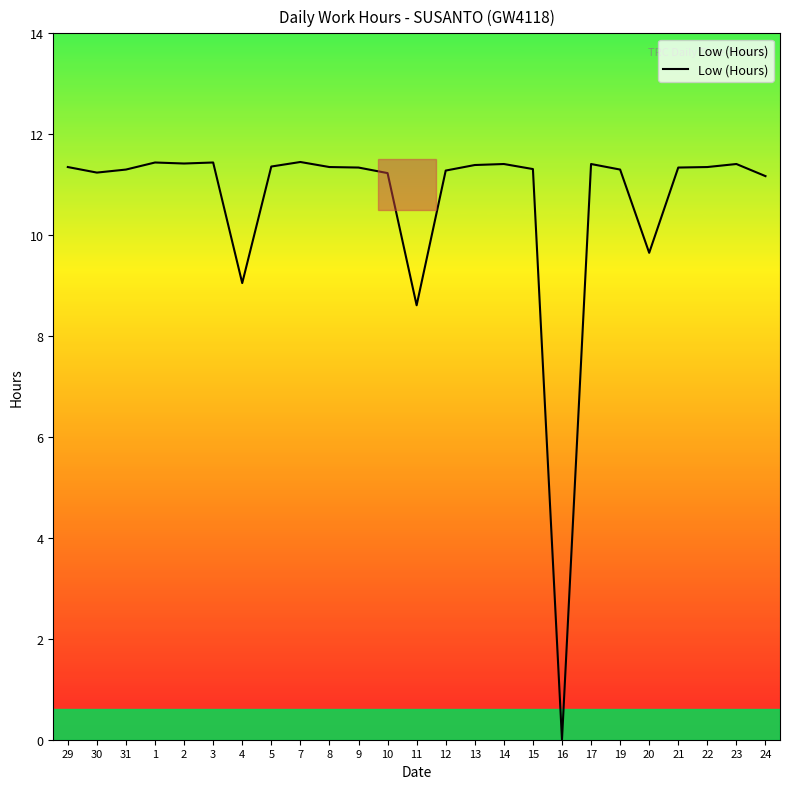

Which category has the lowest value across all series?

16